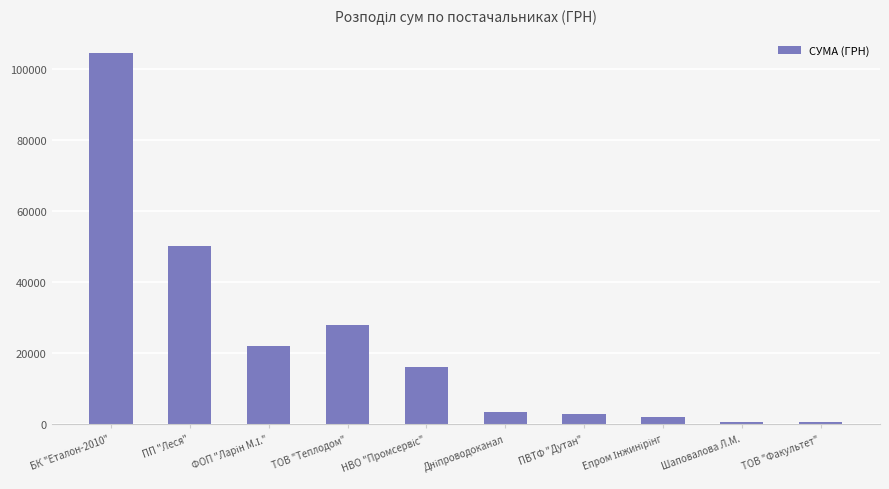

What is the label of the 10th bar from the right?

БК "Еталон-2010"